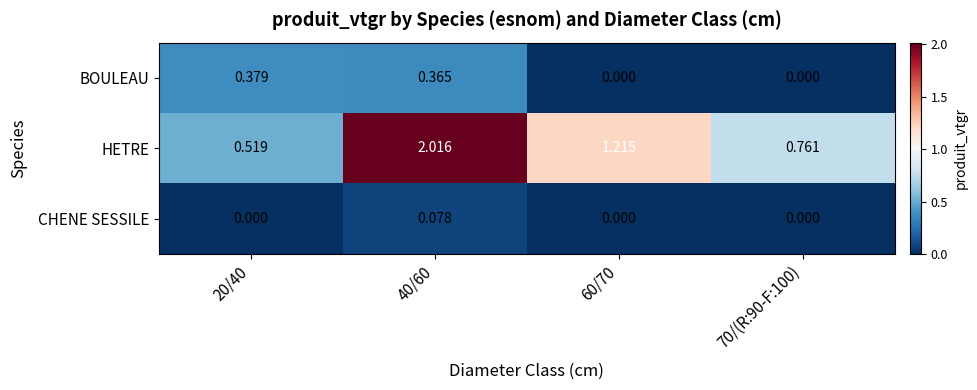

Between 40/60 and 60/70, which series saw the biggest shift?

HETRE